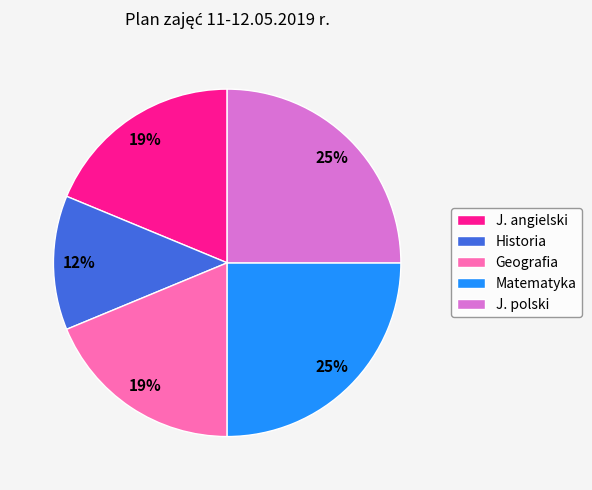

To the nearest percent, what percentage of the pie is J. polski?

25%